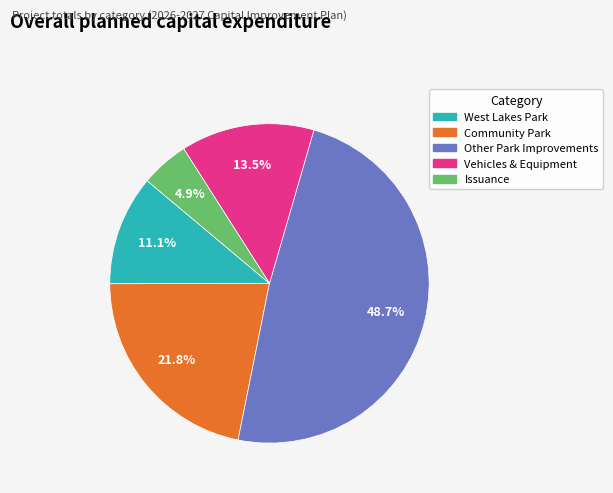

To the nearest percent, what is the combined percentage of Vehicles & Equipment and Community Park?

35%